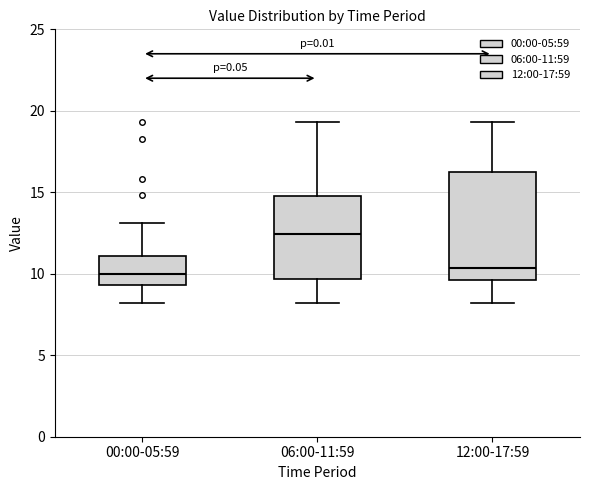

Comparing the boxes themselves (not the whiskers), which one is the tallest?

12:00-17:59